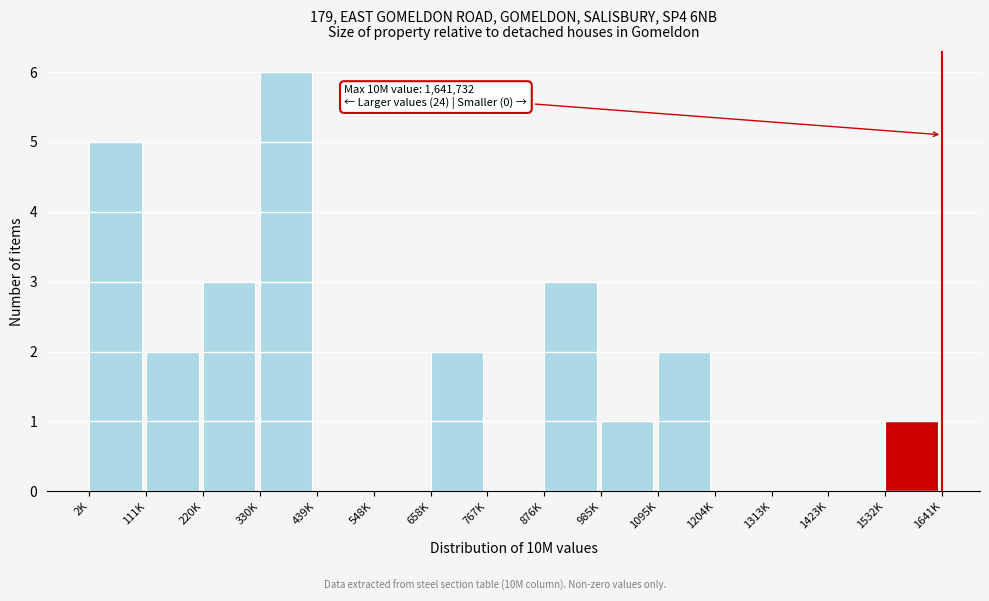

Reading right to left, extract all data points from this chart.

1532K=1	1423K=0	1313K=0	1204K=0	1095K=2	985K=1	876K=3	767K=0	658K=2	548K=0	439K=0	330K=6	220K=3	111K=2	2K=5